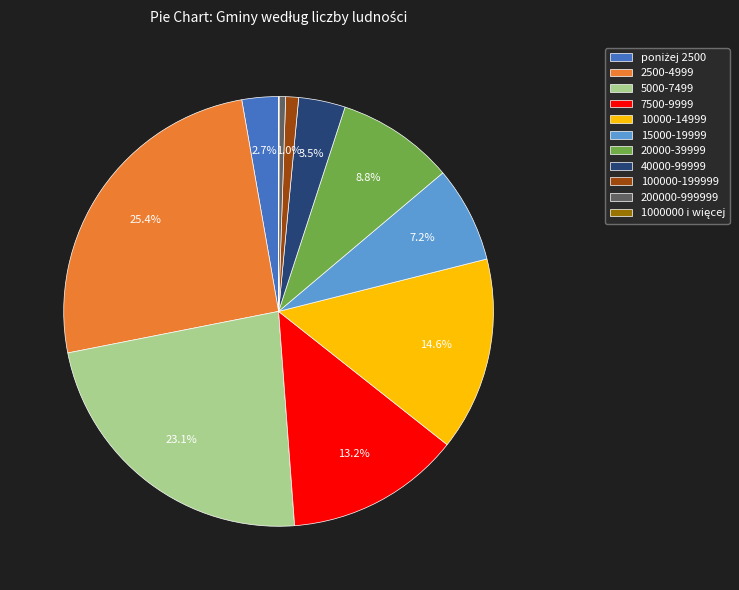

To the nearest percent, what is the average slice percentage?

9%